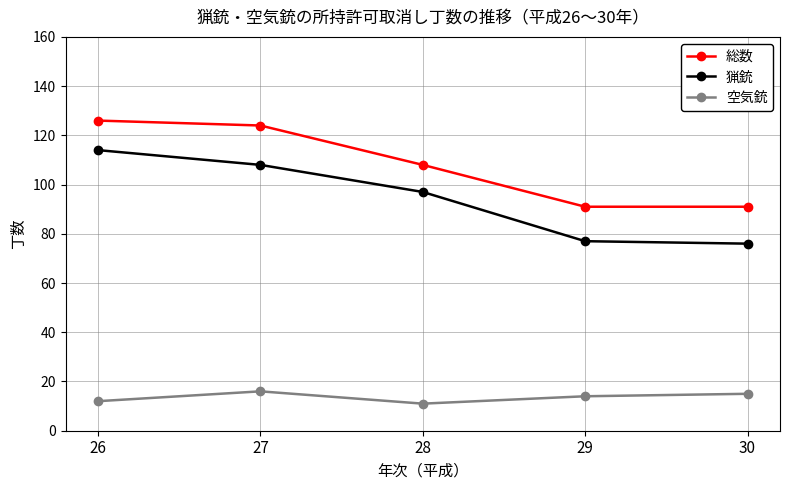

How many categories are shown in the chart?

5